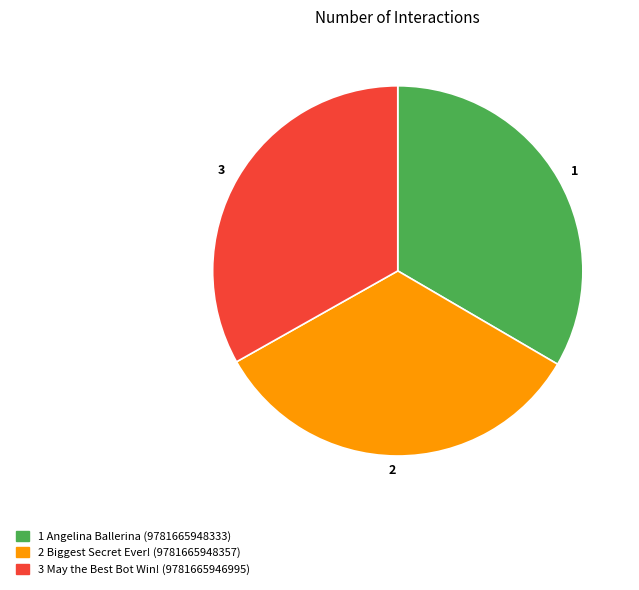

True or false: 2 accounts for 42% of the total.

False